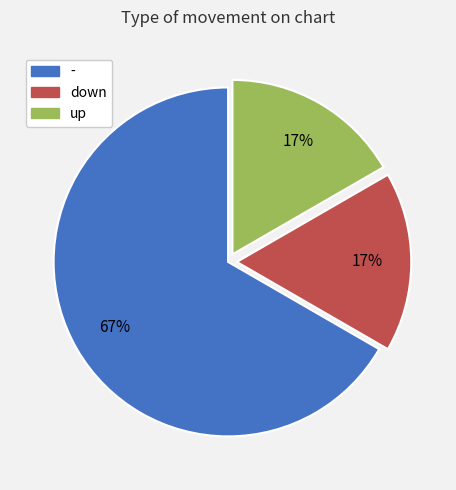

Is there a majority slice in this chart?

Yes